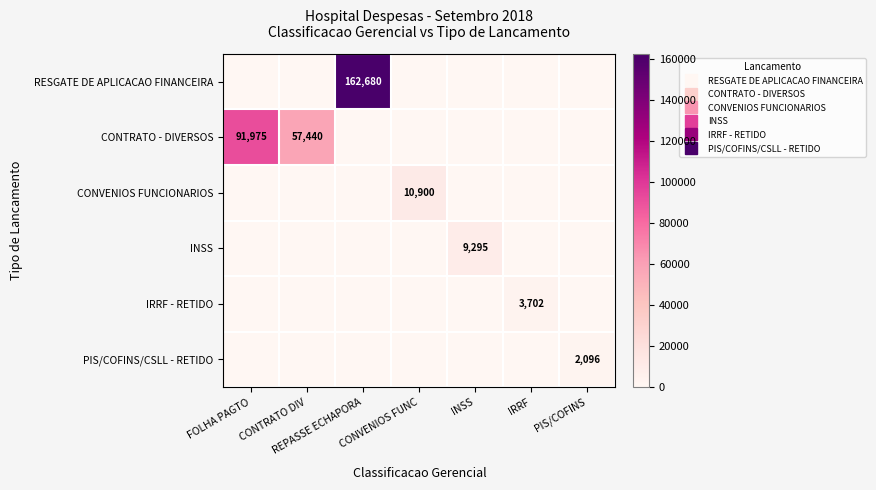

List the series in order of their peak value, lowest first.

PIS/COFINS/CSLL - RETIDO, IRRF - RETIDO, INSS, CONVENIOS FUNCIONARIOS, CONTRATO - DIVERSOS, RESGATE DE APLICACAO FINANCEIRA